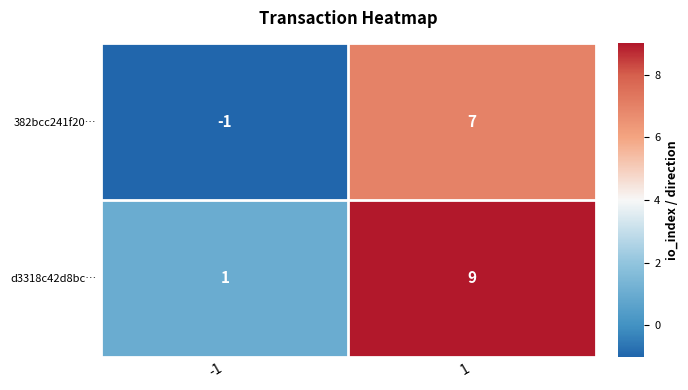

Reading left to right, what are all the values shown in this chart?

382bcc241f20…: -1=-1	1=7
d3318c42d8bc…: -1=1	1=9